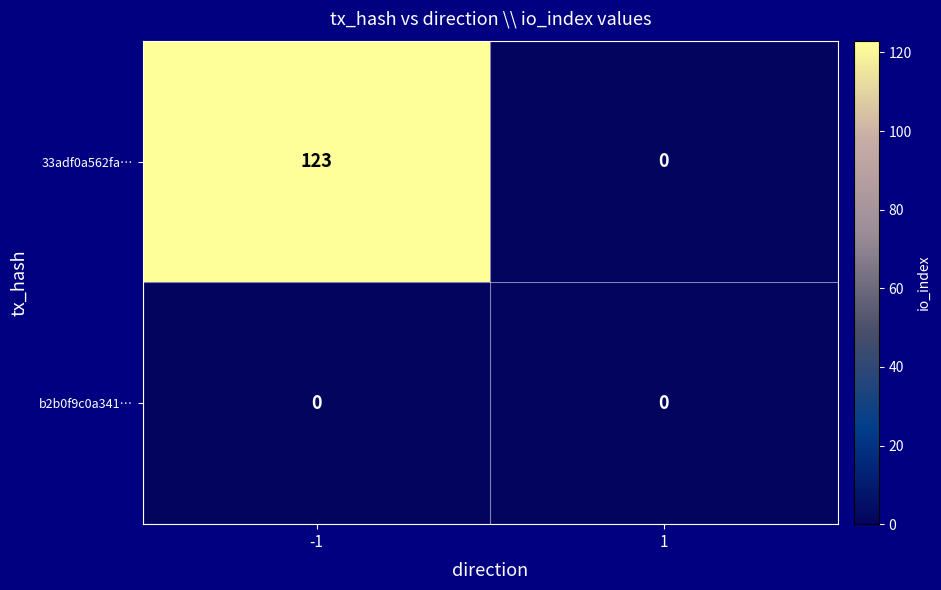

List the series in order of their overall mean, lowest first.

b2b0f9c0a341…, 33adf0a562fa…